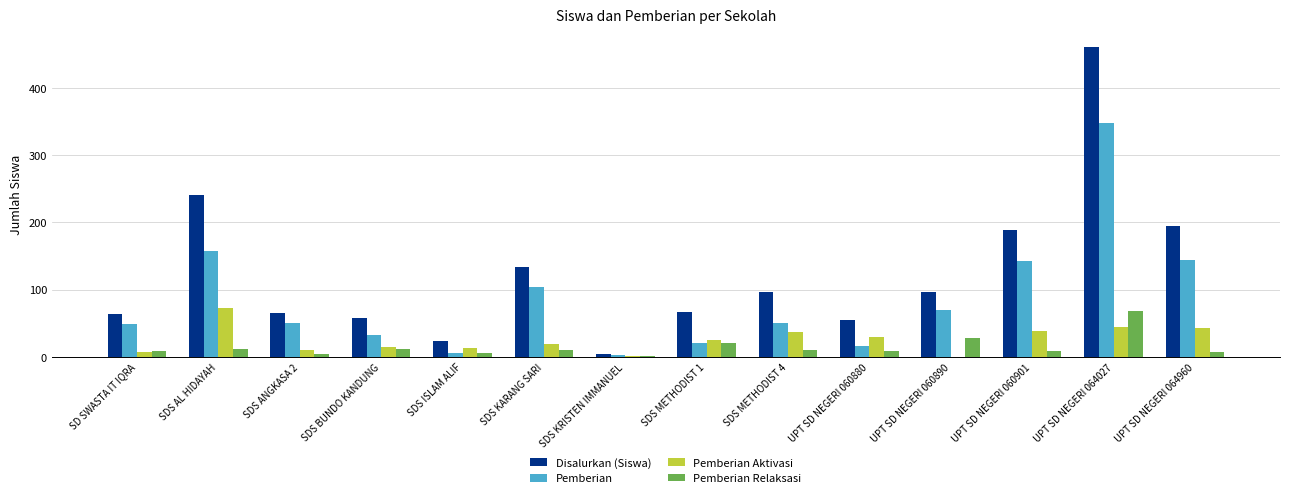

The value of Pemberian Aktivasi at UPT SD NEGERI 060890 is 24. True or false?

False